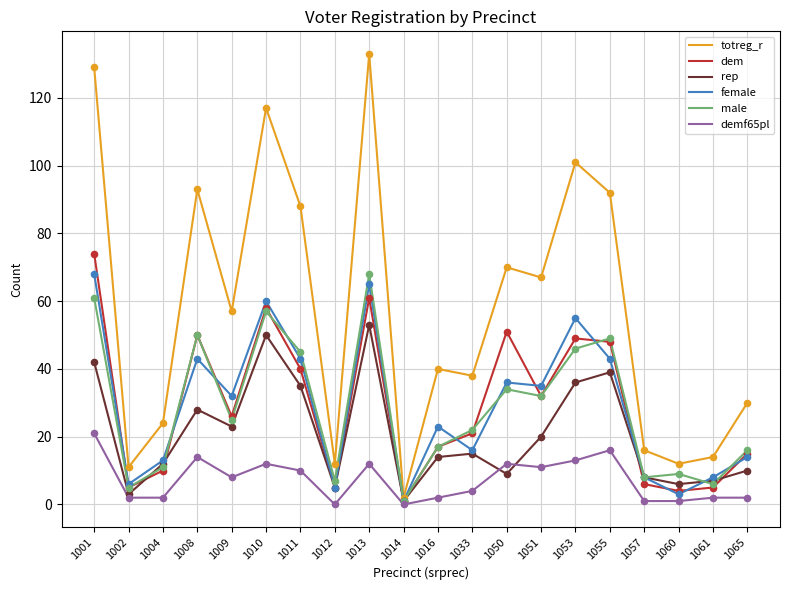

Is the value of dem at 1061 greater than the value of demf65pl at 1013?

No